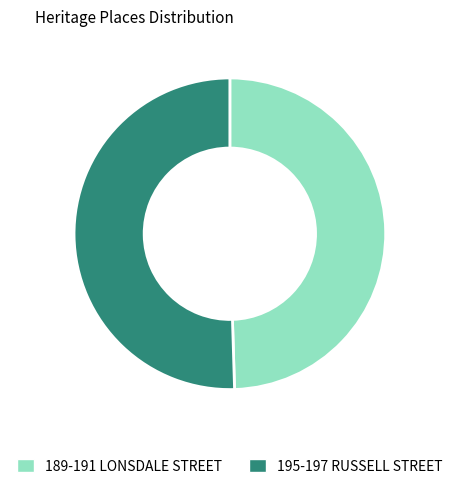

True or false: 189-191 LONSDALE STREET accounts for 44% of the total.

False